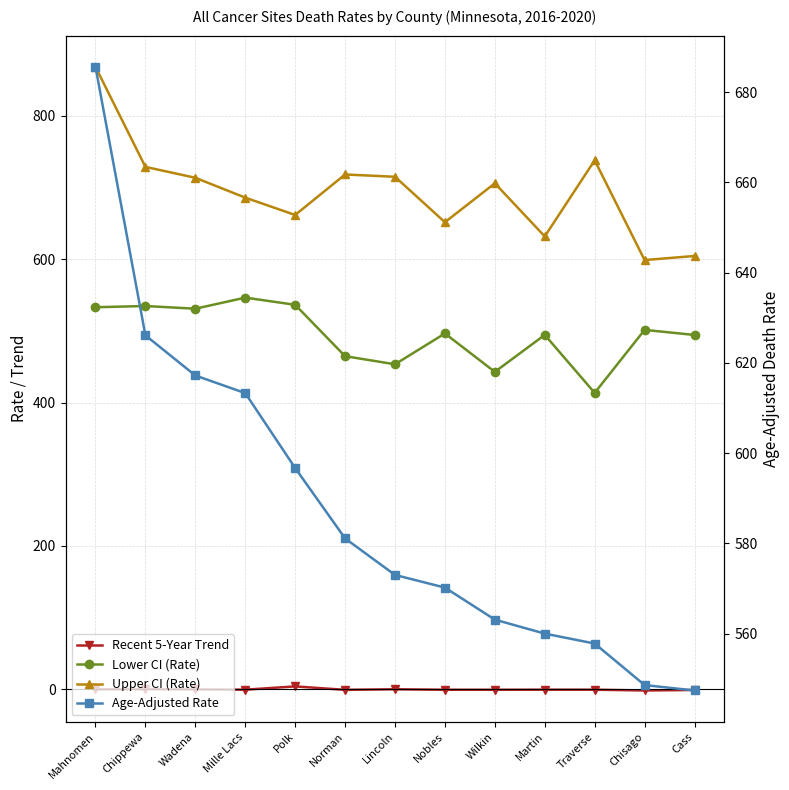

True or false: Upper CI (Rate) and Lower CI (Rate) cross at least once.

False